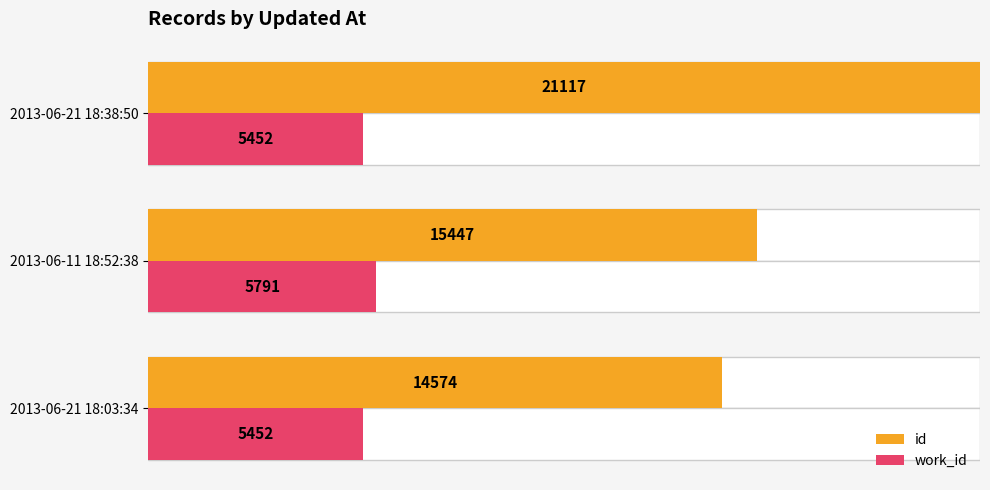

Is the value of work_id at 2013-06-21 18:03:34 greater than the value of id at 2013-06-11 18:52:38?

No